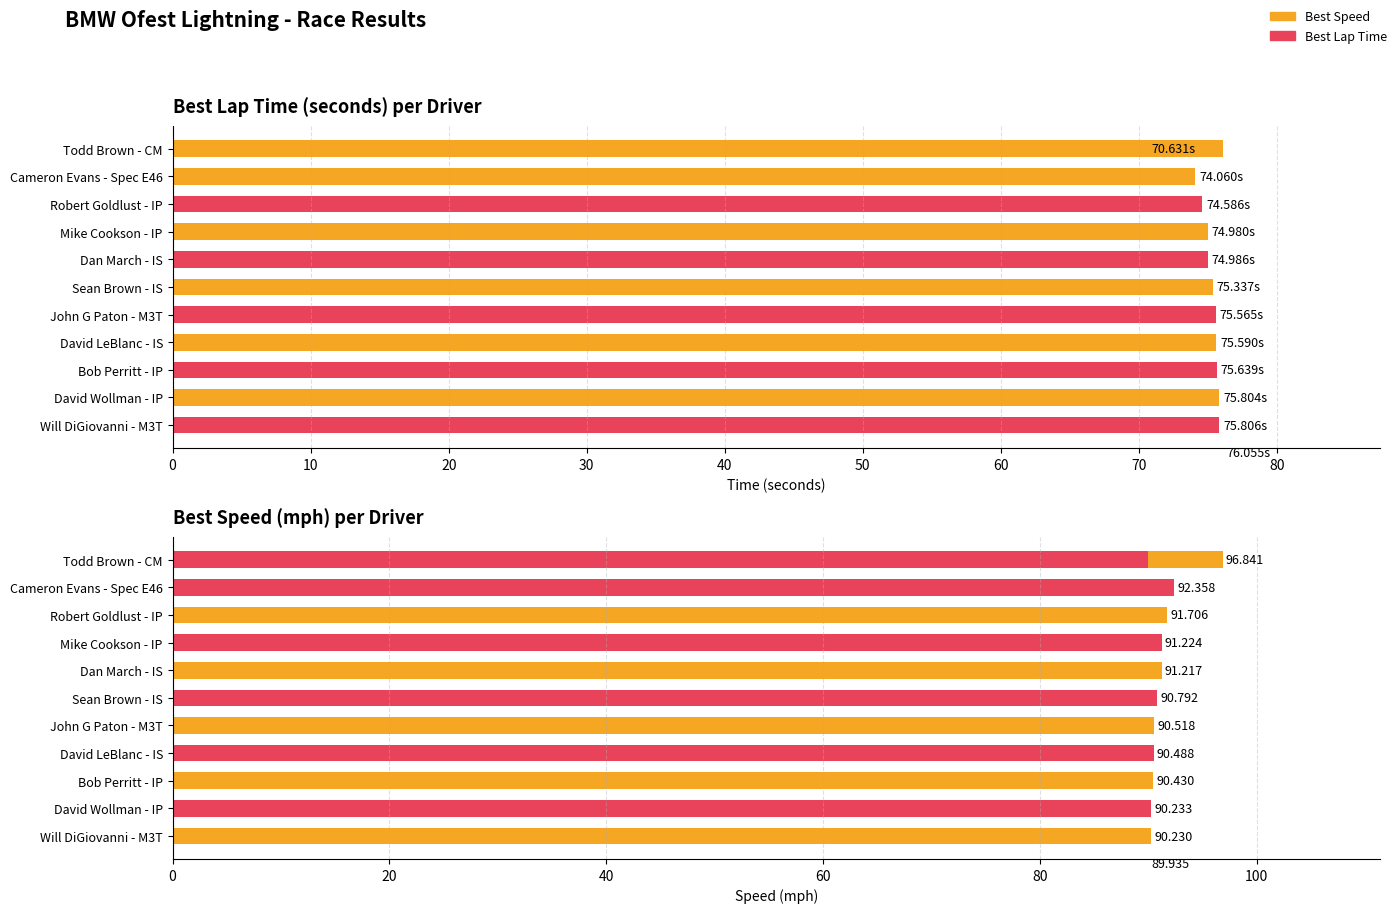

List the series in order of their overall mean, highest first.

Best Speed, Best Lap Time